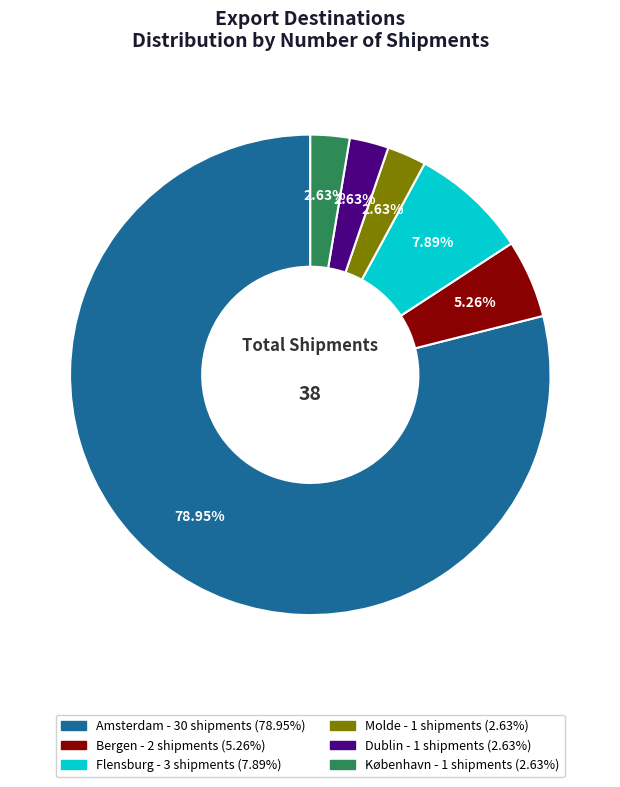

Does any single category account for the majority?

Yes